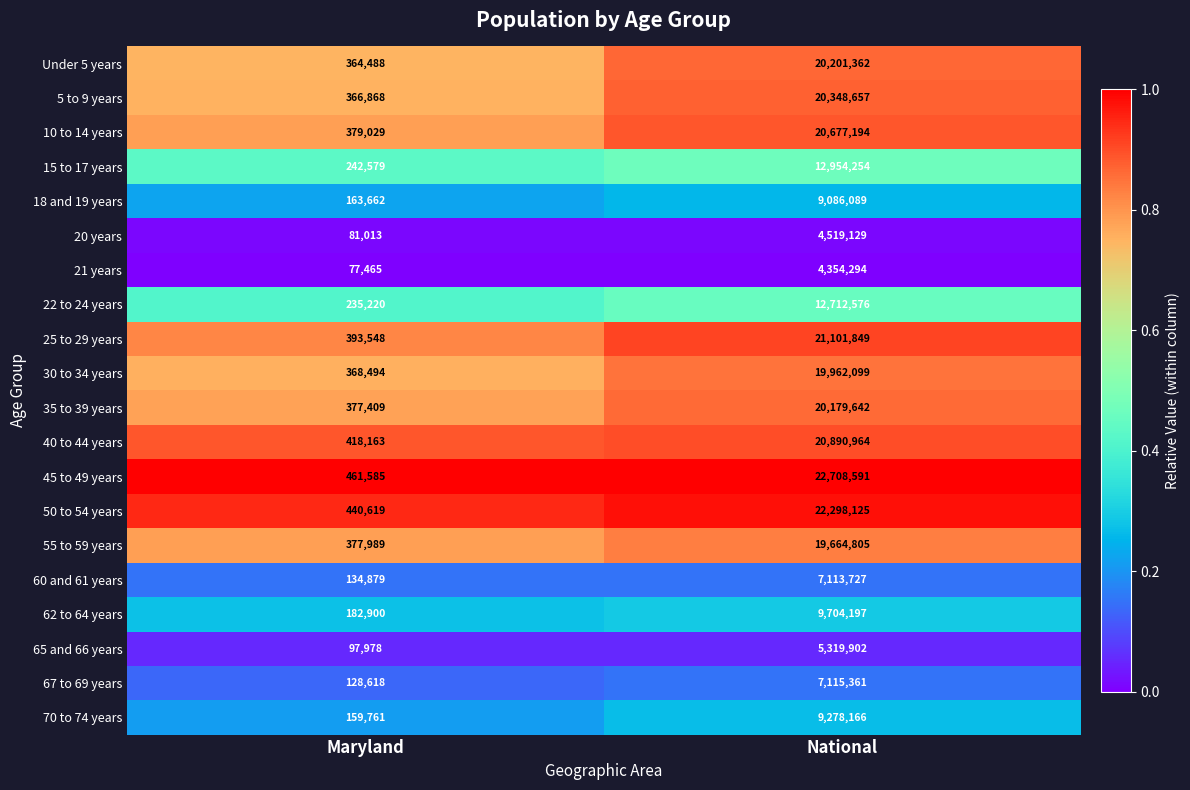

Which series has the widest spread of values?

45 to 49 years